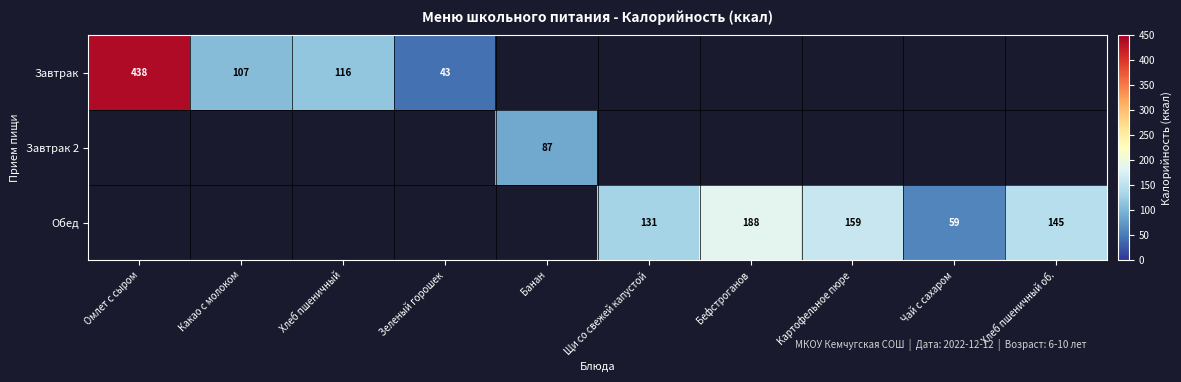

The Завтрак series shows 191 at Хлеб пшеничный. True or false?

False